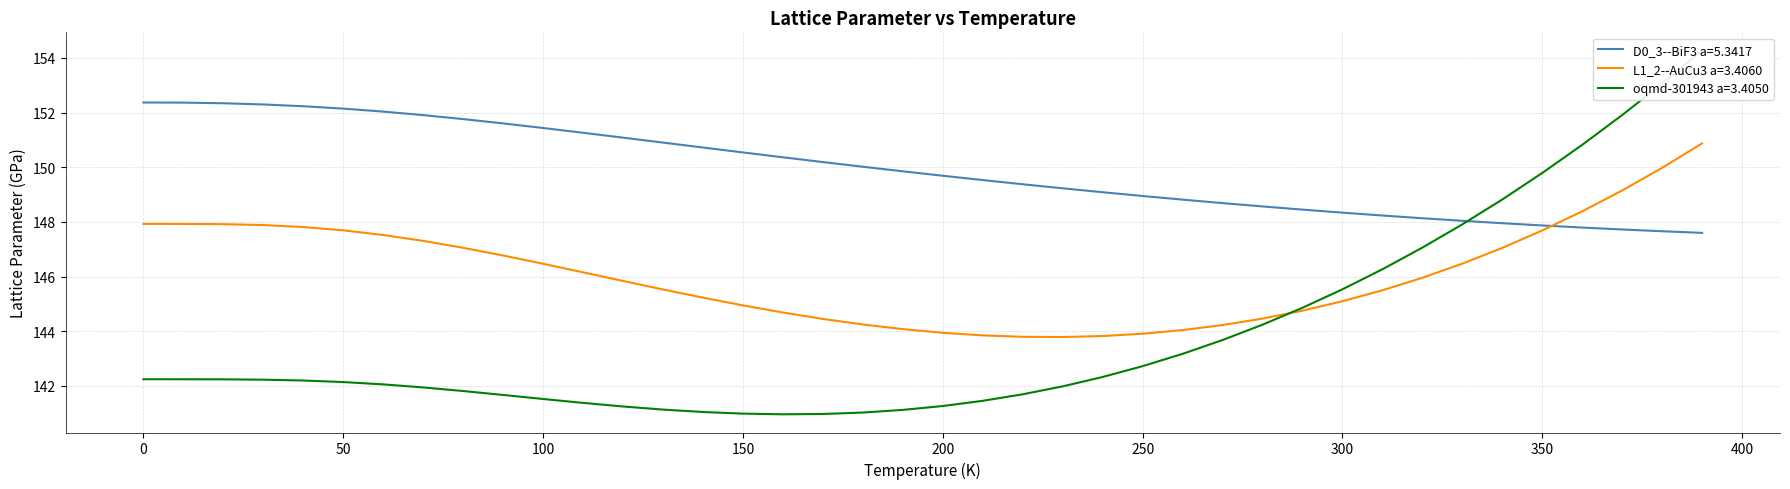

At which category does the chart reach its peak across all series?

390